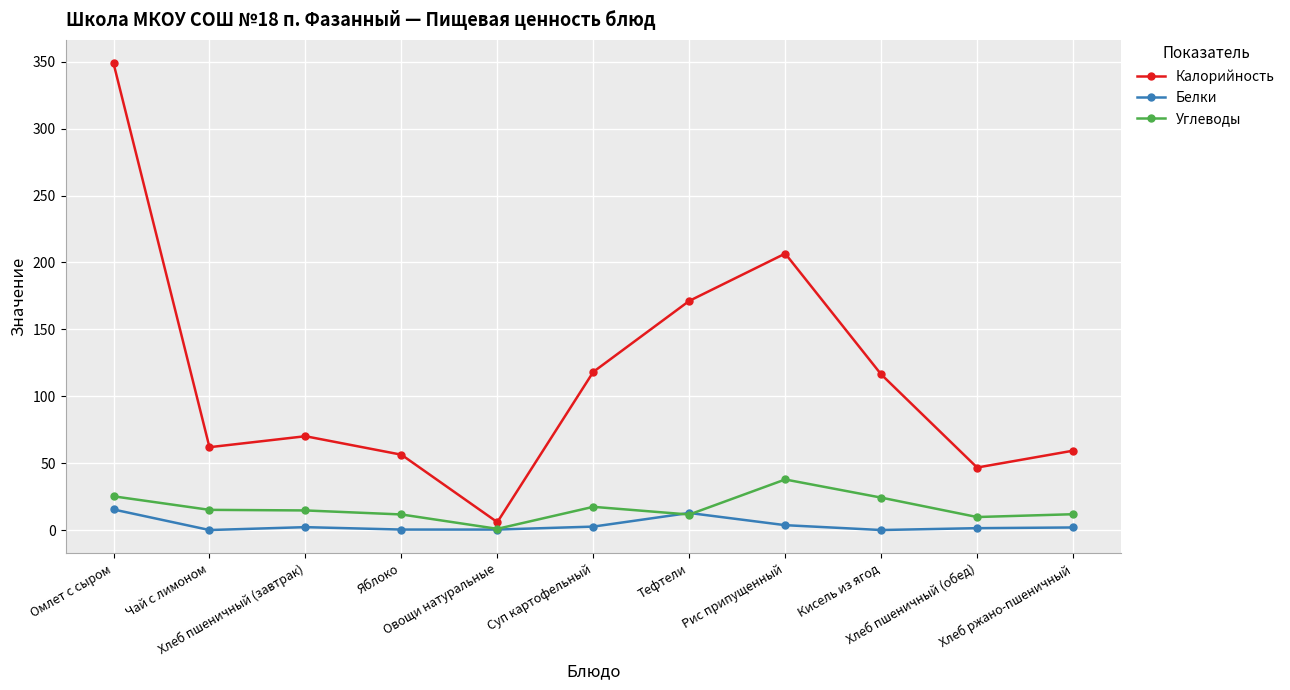

How many lines are shown in the chart?

3